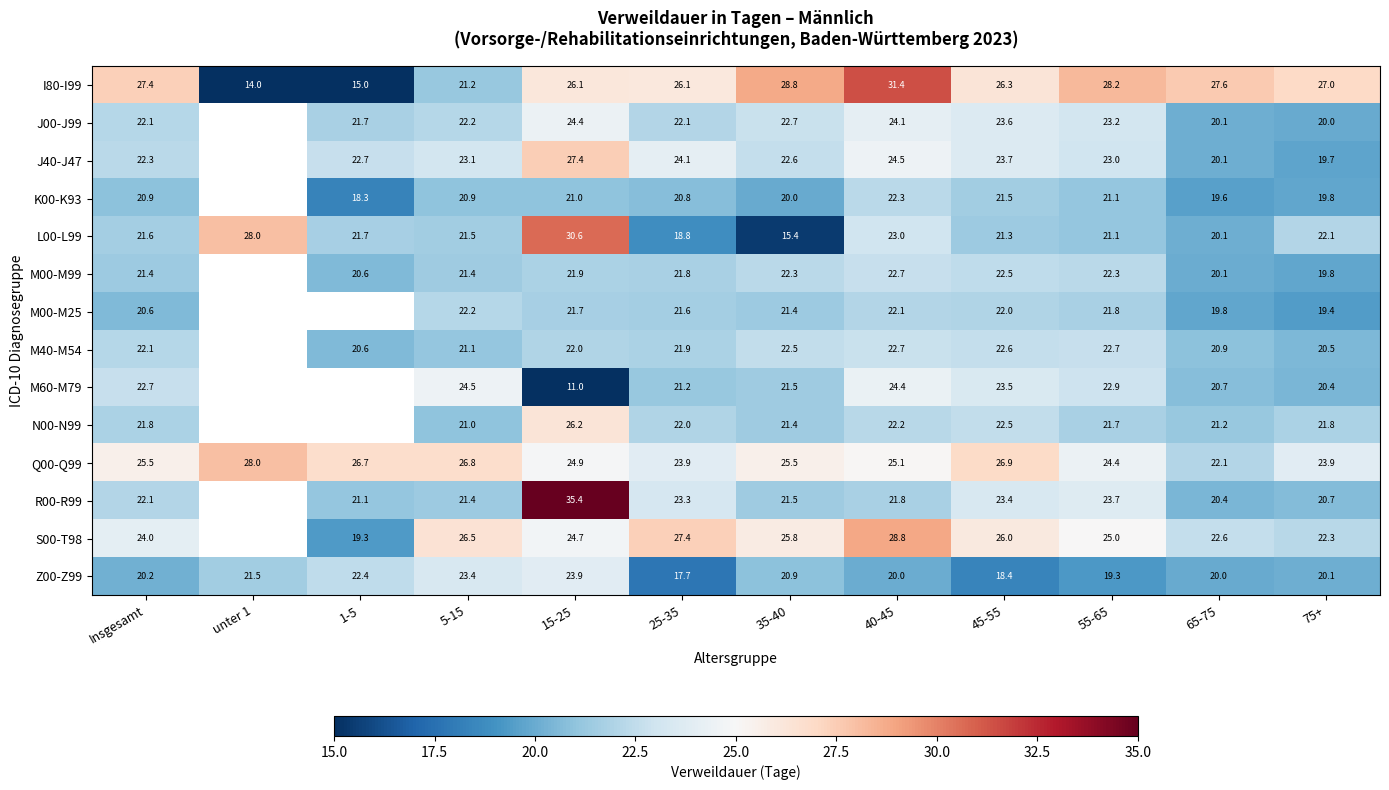

How many data points in L00-L99 are less than 21?

3